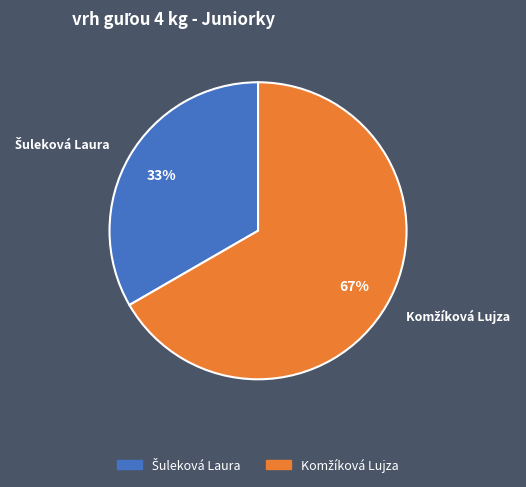

To the nearest percent, what is the average slice percentage?

50%